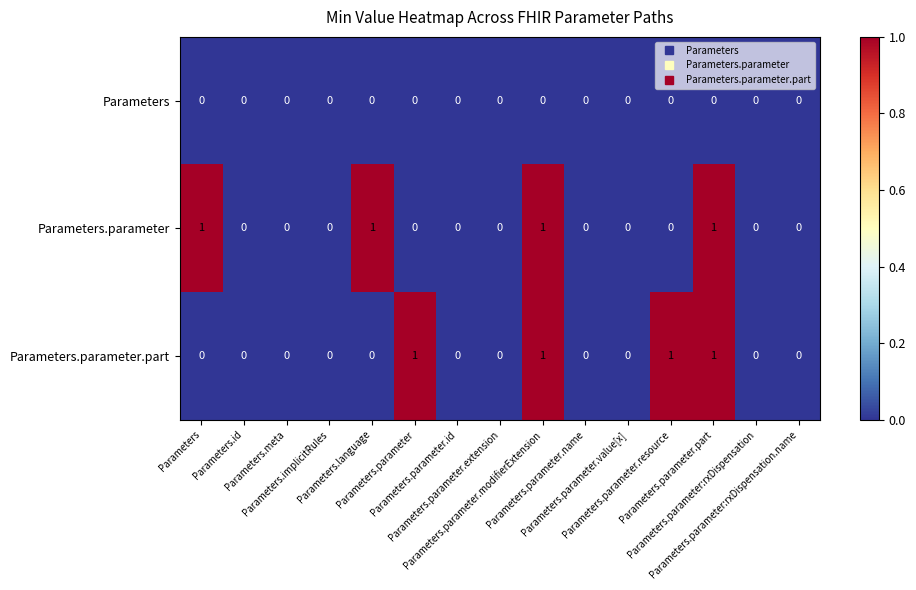

Count the number of categories in the chart.

15